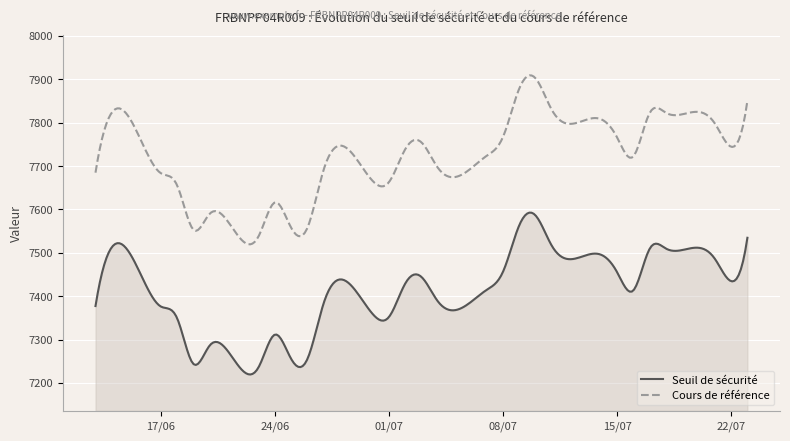

True or false: Cours de référence and Seuil de sécurité intersect in this chart.

False